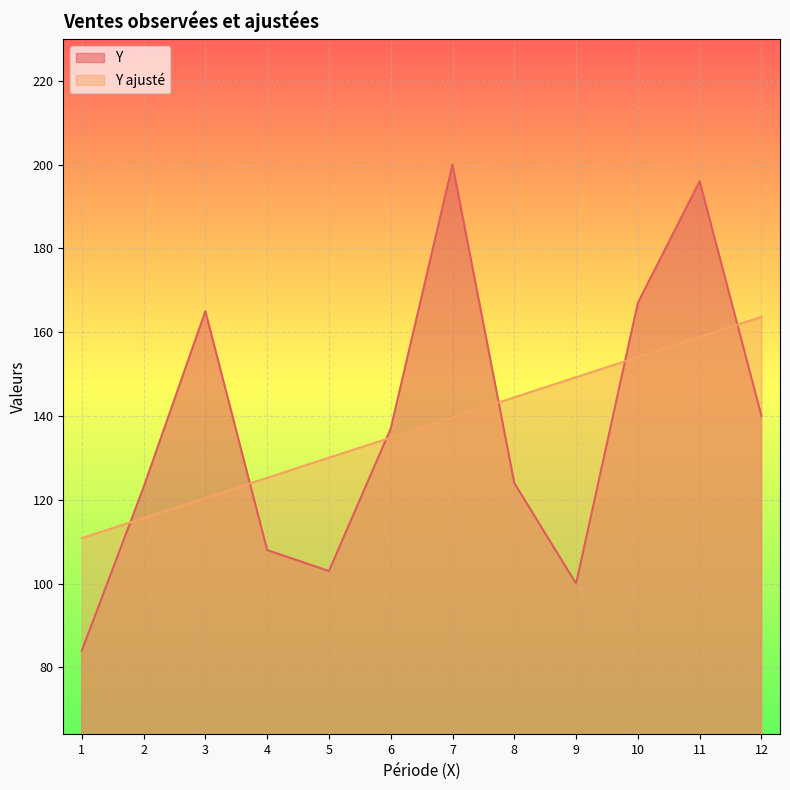

The Y series shows 140.0 at 12. True or false?

True